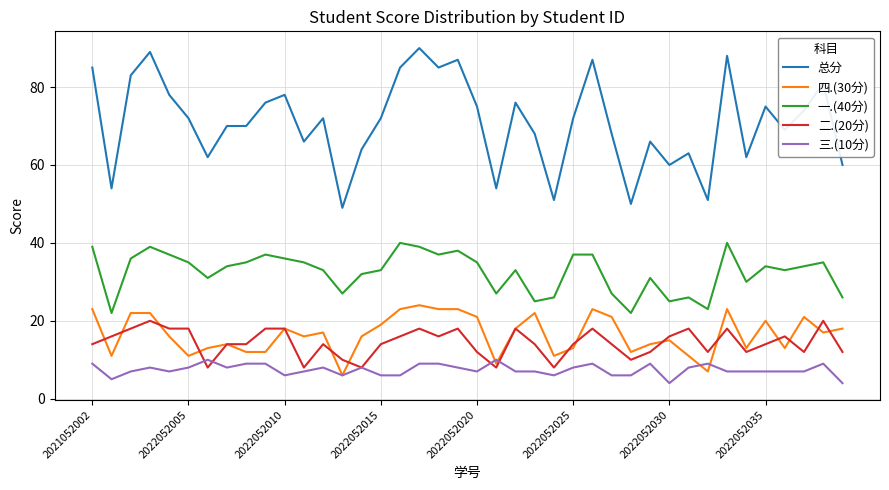

True or false: 一.(40分) and 三.(10分) intersect in this chart.

False